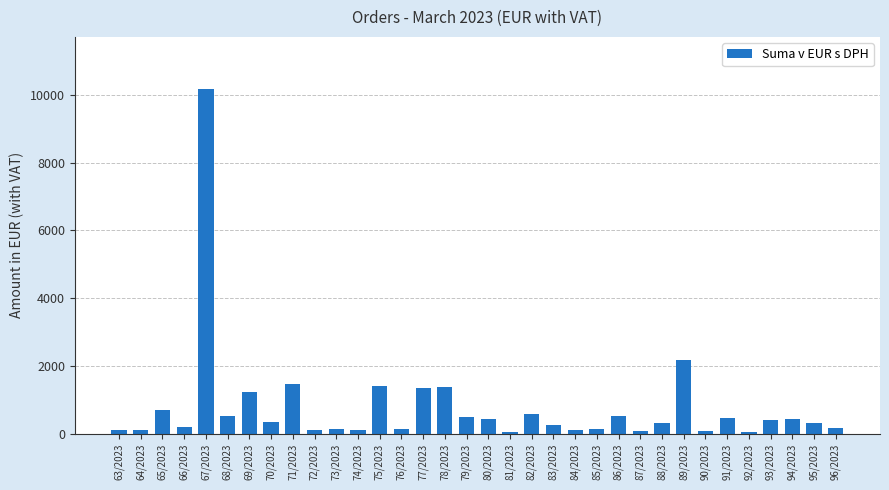

How many series are shown in this chart?

1